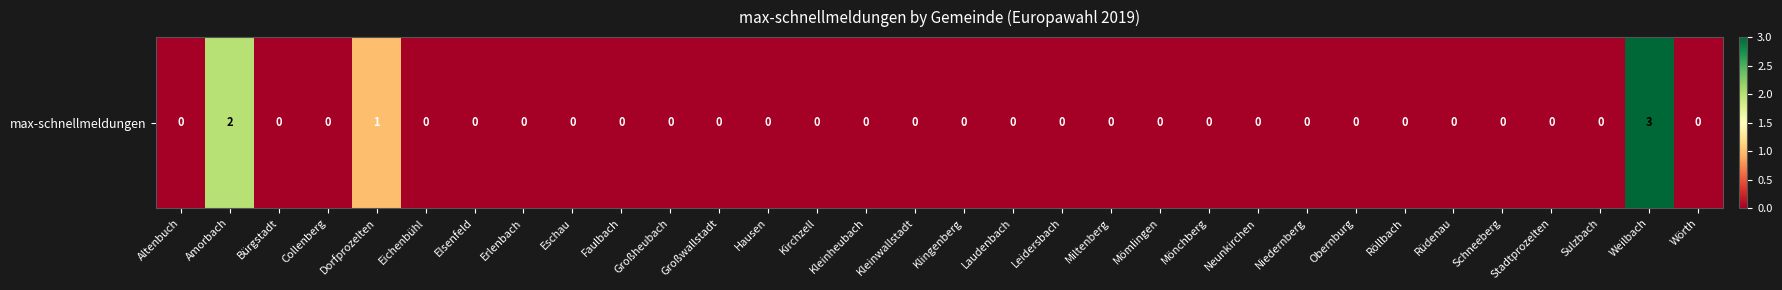

At which category does the chart reach its peak across all series?

Weilbach